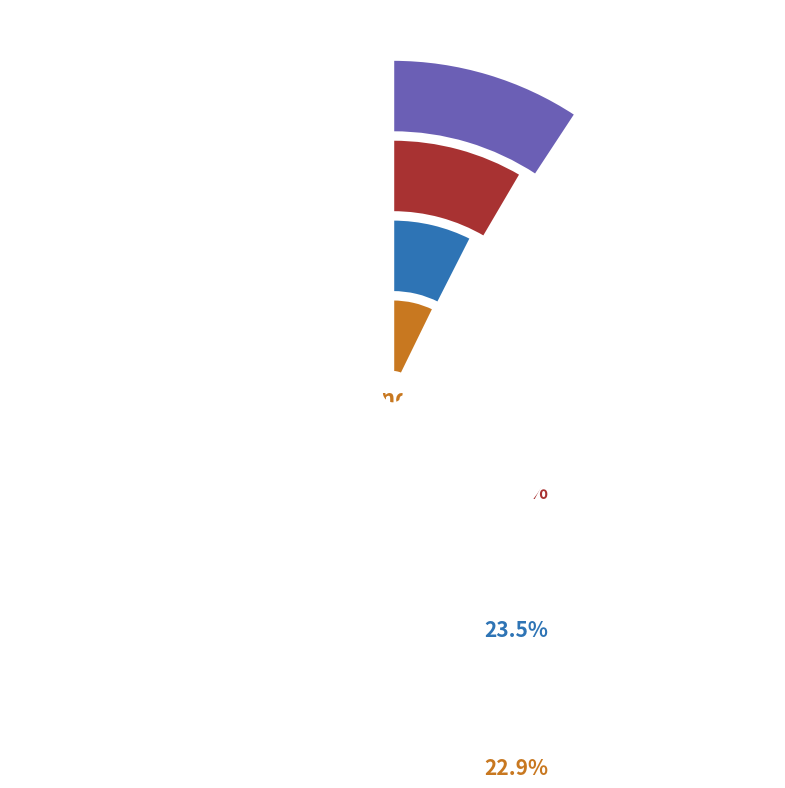

What is the total percentage of Bjørn Aspelien and Ola Brox?

16.9%